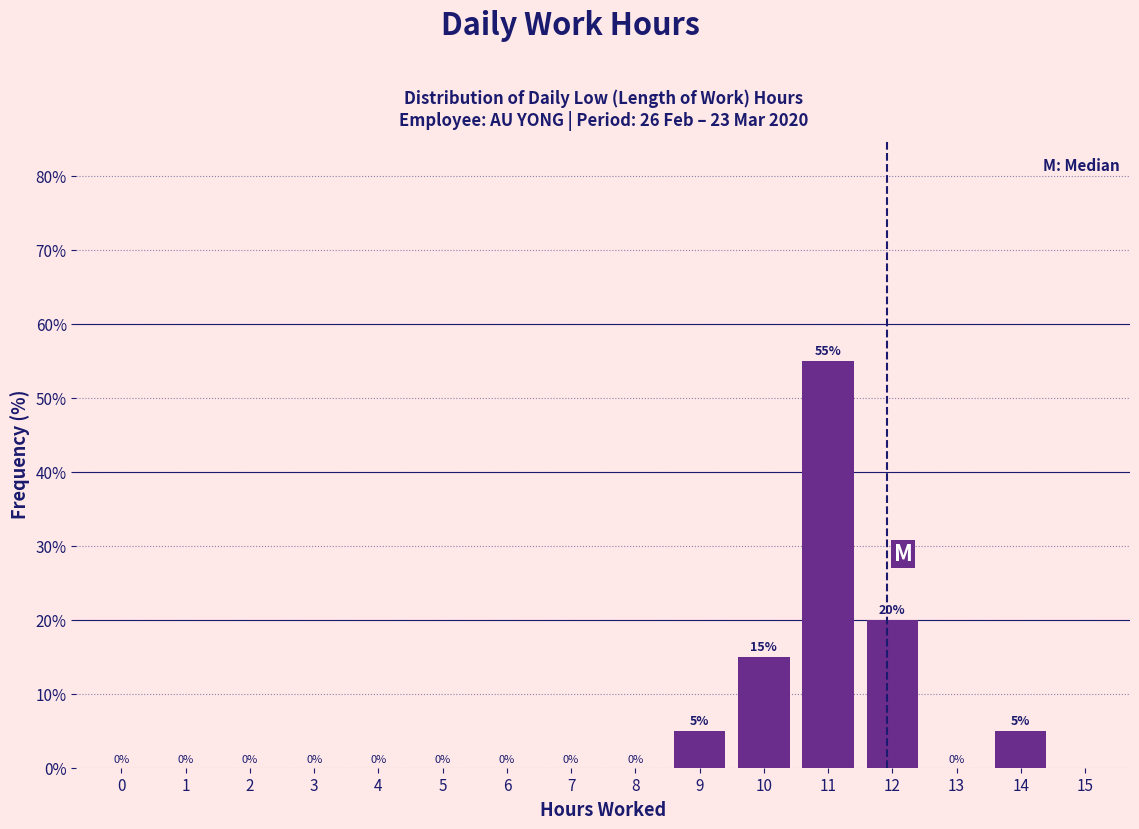

Reading left to right, list all the values displayed in this chart.

0=0.0	1=0.0	2=0.0	3=0.0	4=0.0	5=0.0	6=0.0	7=0.0	8=0.0	9=5.0	10=15.0	11=55.0	12=20.0	13=0.0	14=5.0